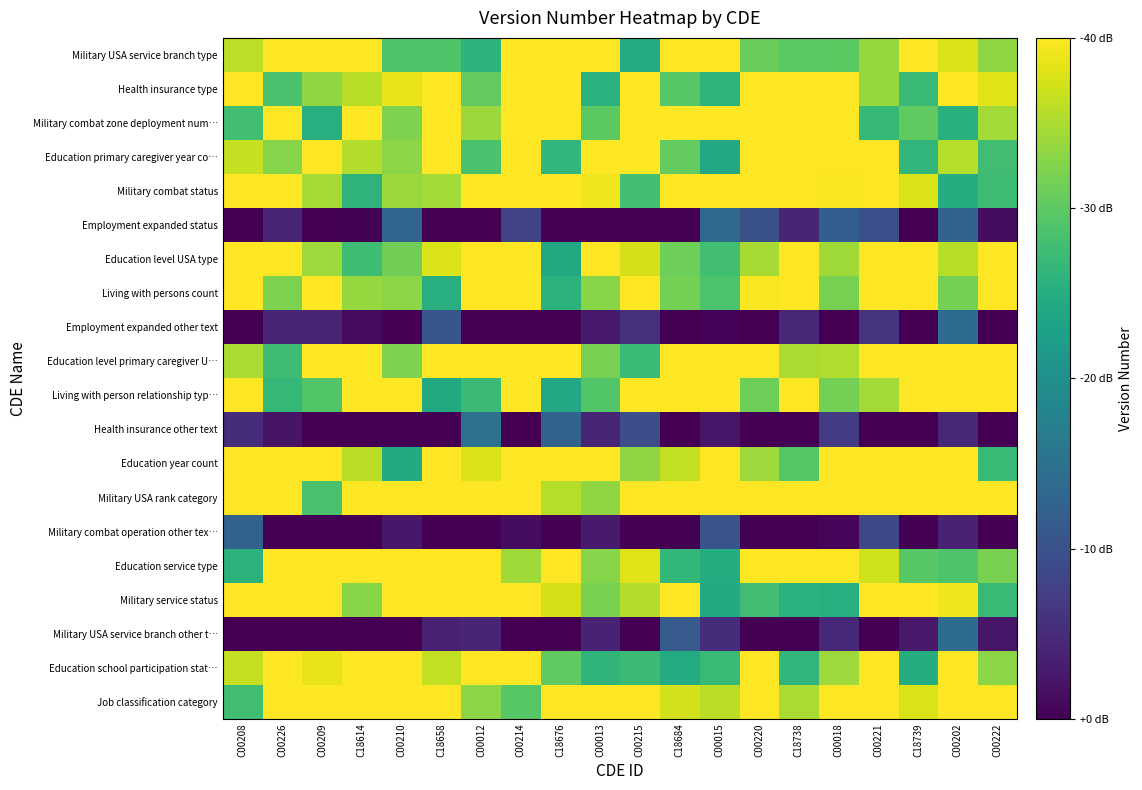

How many distinct data groups are displayed?

20